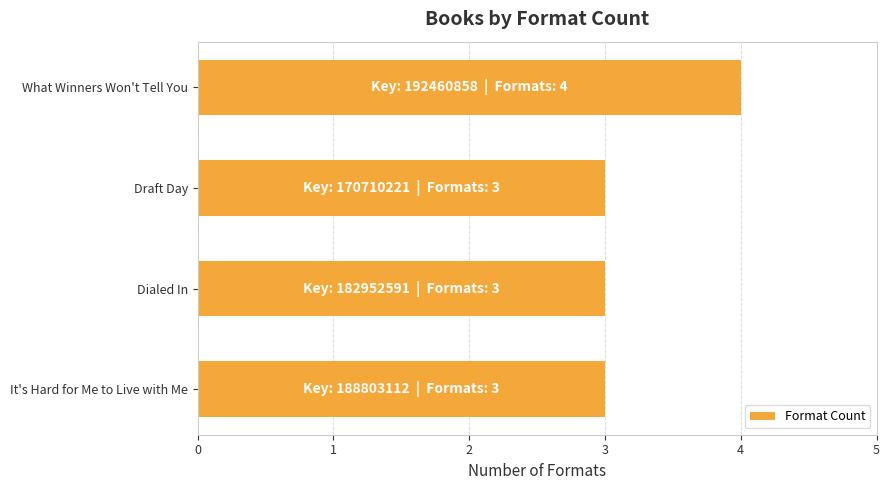

What is the ratio of the value at Dialed In to the value at Draft Day?

1.0